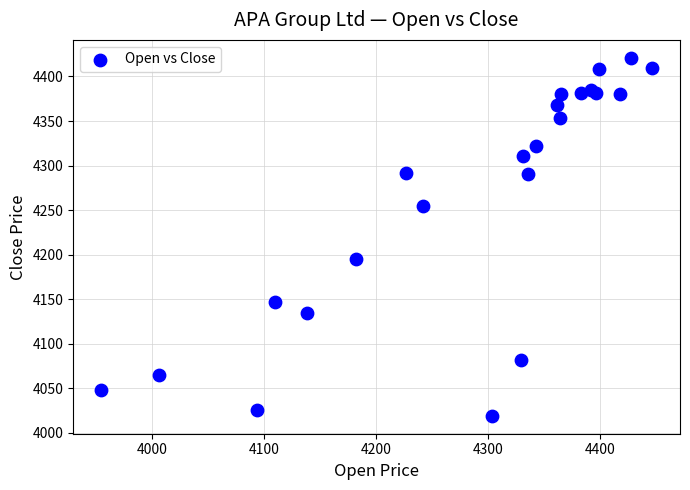

What Y value in the scatter plot is closest to 4220?

4195